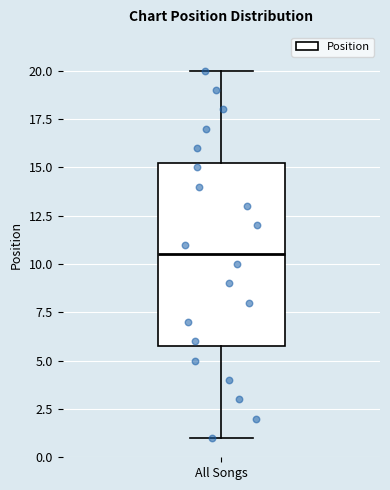

Transcribe this box plot: give where the median line is, the range the box spans, and where the two whiskers end, as read against the y-axis. The values are not printed on the chart, so give them approximately, as read against the axis.

median 10.5, box 6.0 to 15.5, whiskers 1.0 to 20.0